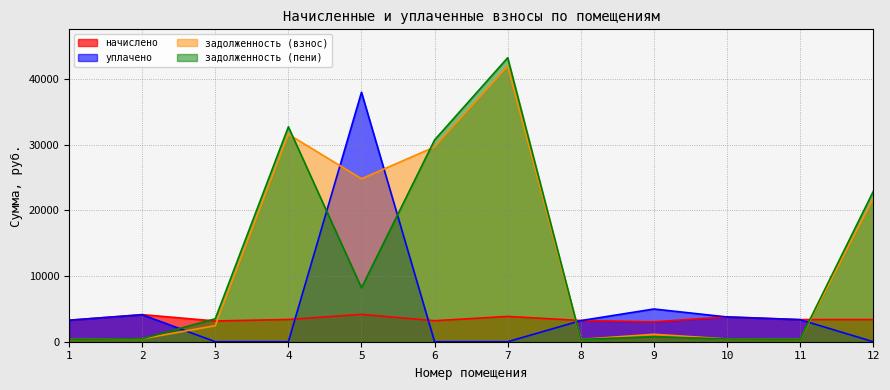

How many lines are shown in the chart?

4